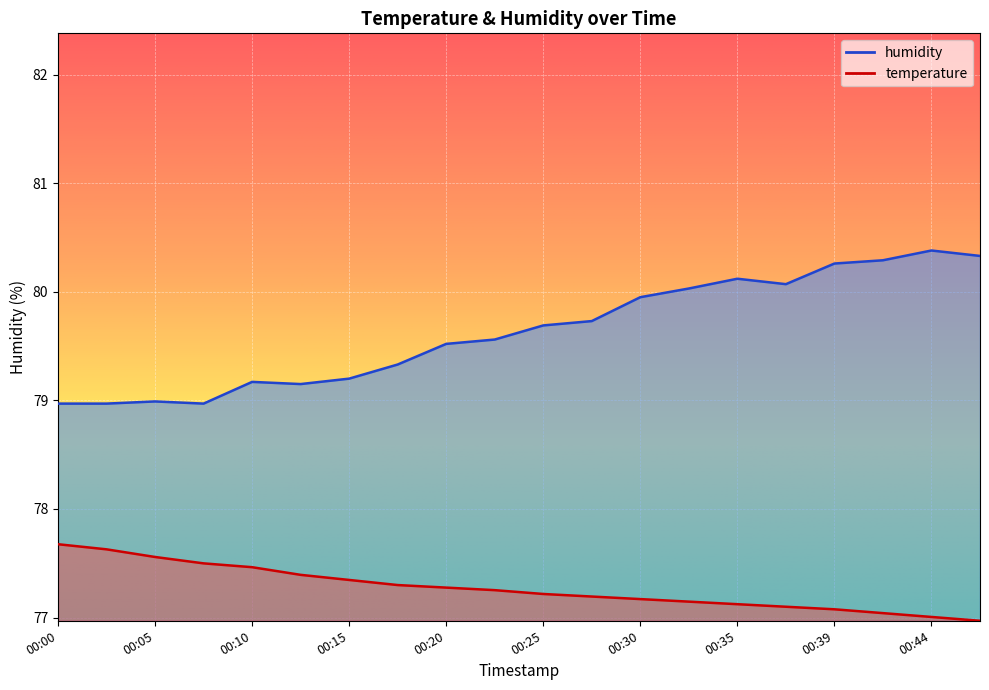

Reading left to right, extract all data points from this chart.

temperature: 77.7	77.6	77.6	77.5	77.5	77.4	77.3	77.3	77.3	77.3	77.2	77.2	77.2	77.1	77.1	77.1	77.1	77.0	77.0	77.0
humidity: 79.0	79.0	79.0	79.0	79.2	79.2	79.2	79.3	79.5	79.6	79.7	79.7	80.0	80.0	80.1	80.1	80.3	80.3	80.4	80.3